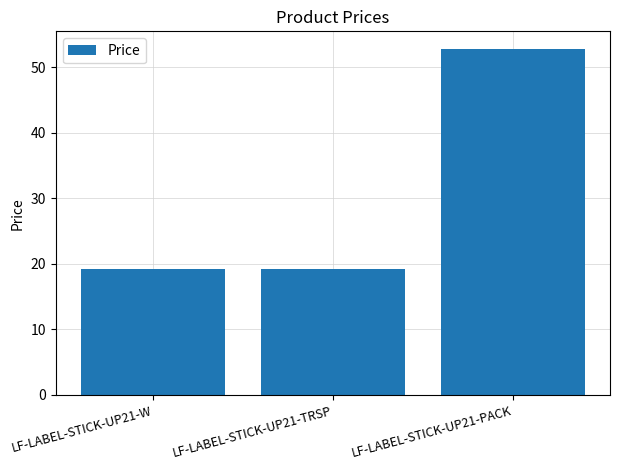

What is the ratio of the value at LF-LABEL-STICK-UP21-W to the value at LF-LABEL-STICK-UP21-TRSP?

1.0